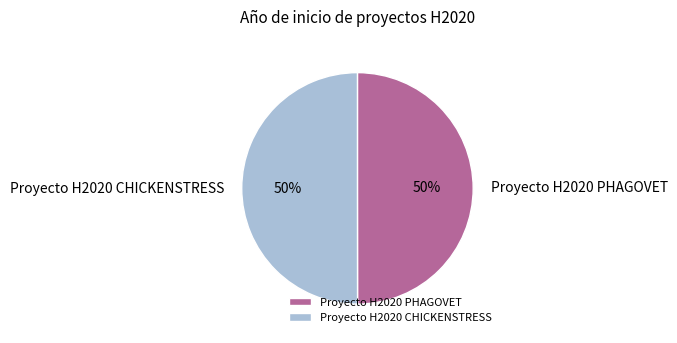

The Proyecto H2020 PHAGOVET slice represents 59% of the pie. True or false?

False